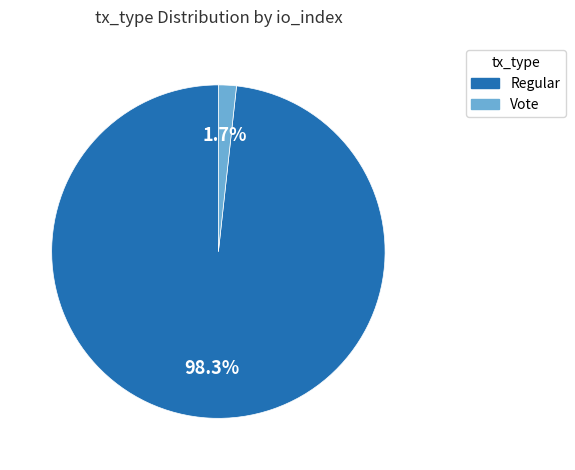

What percentage do Regular and Vote together represent?

100.0%